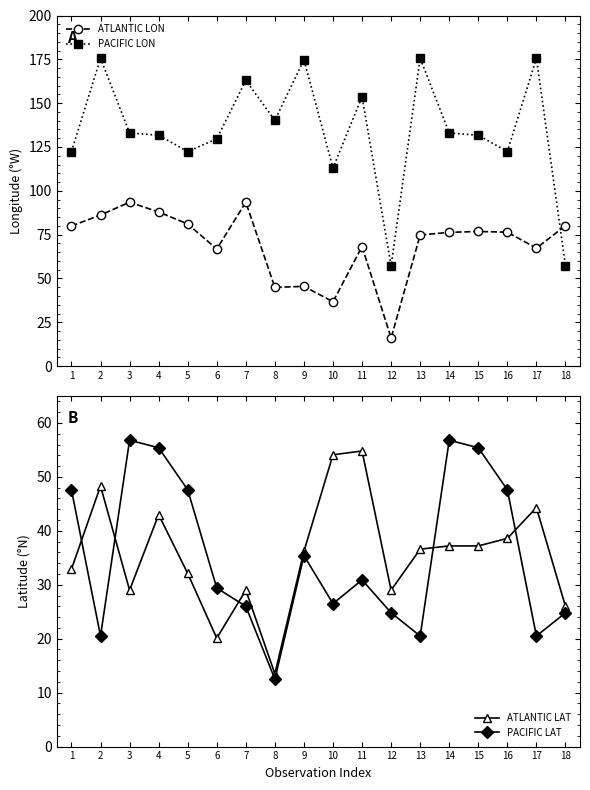

Where is ATLANTIC LON nearest to the value 54?

9